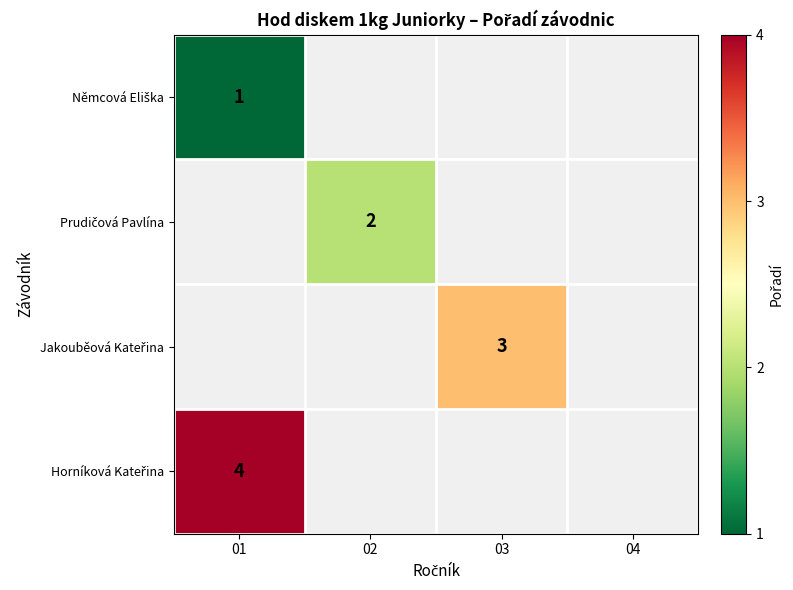

List the labels in order of Horníková Kateřina value, smallest first.

01, 02, 03, 04